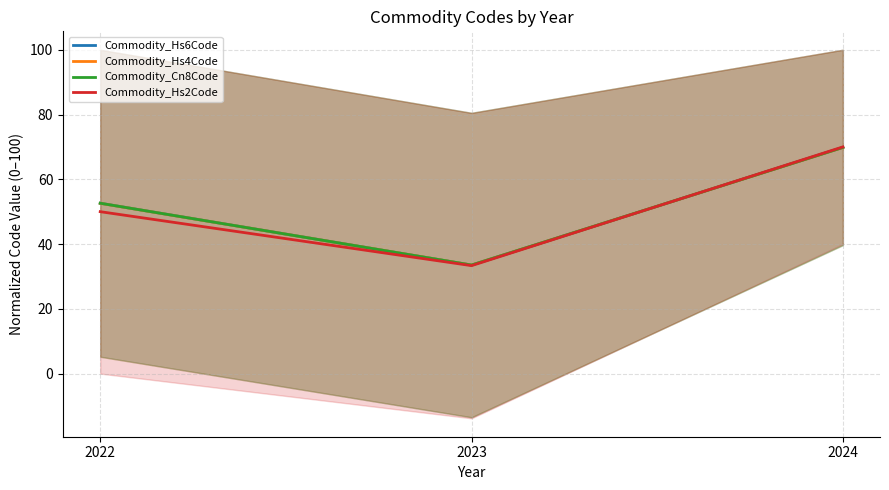

Which category has the lowest value across all series?

2023